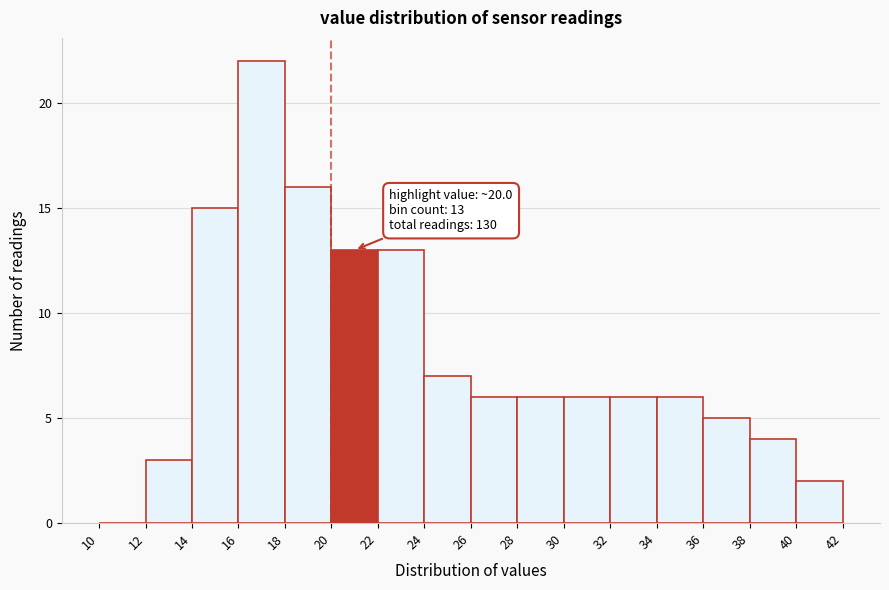

Over which range of the x-axis is the bar tallest?

16 to 18